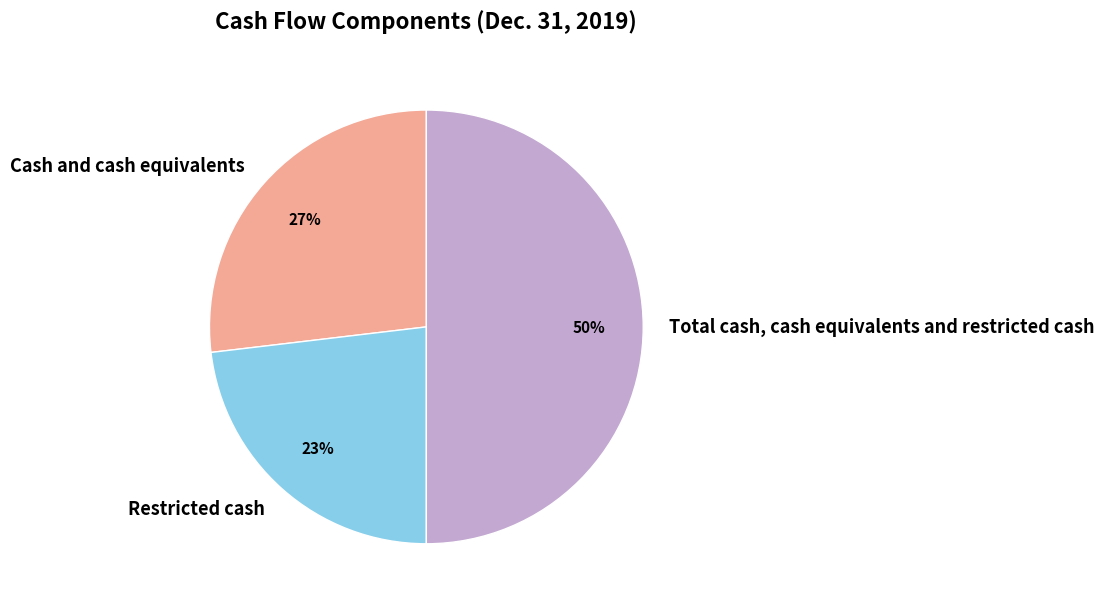

Do Total cash, cash equivalents and restricted cash and Cash and cash equivalents together represent more than half of the pie?

Yes